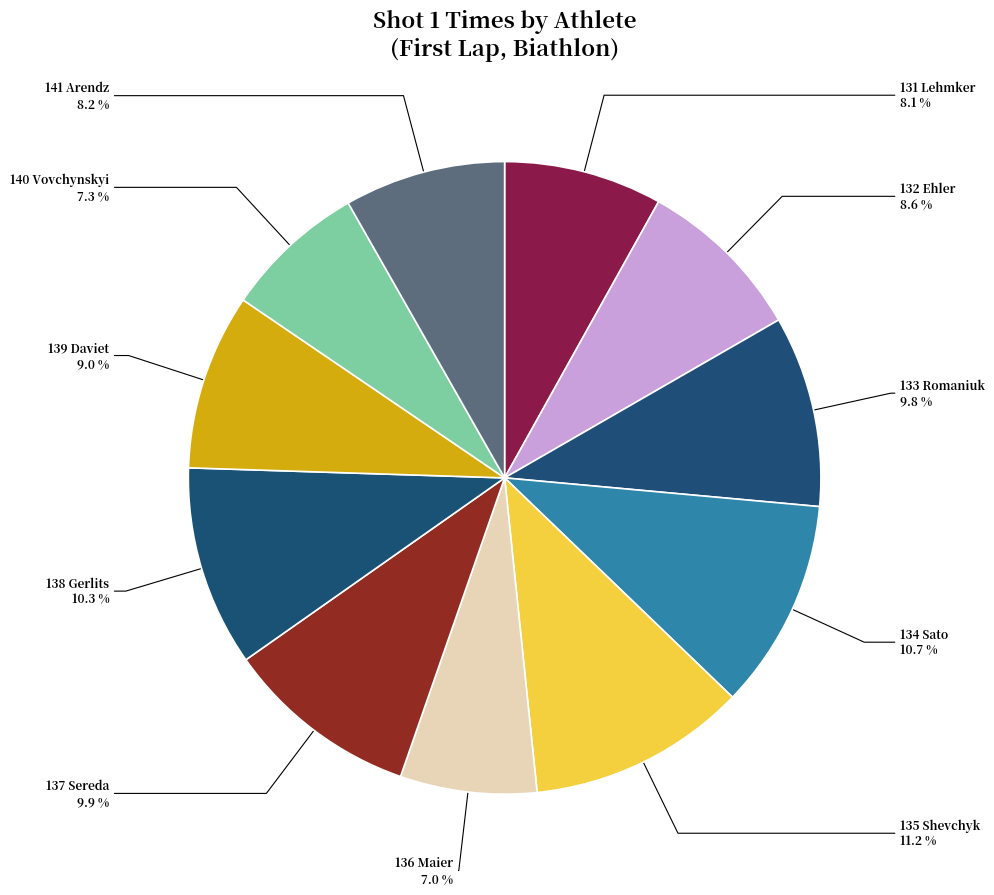

The 139 Daviet slice represents 1% of the pie. True or false?

False